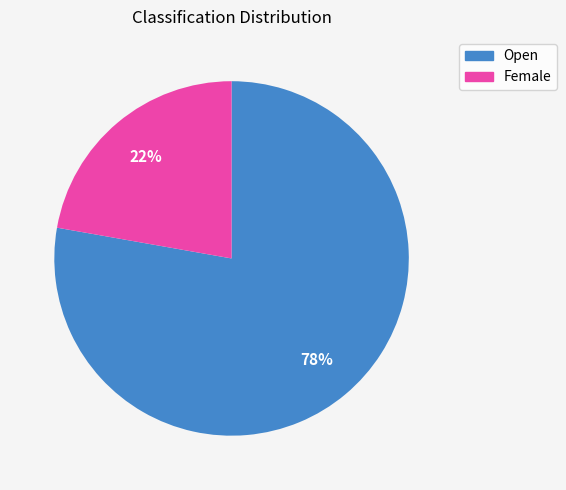

What is the smallest slice in the pie chart?

Female